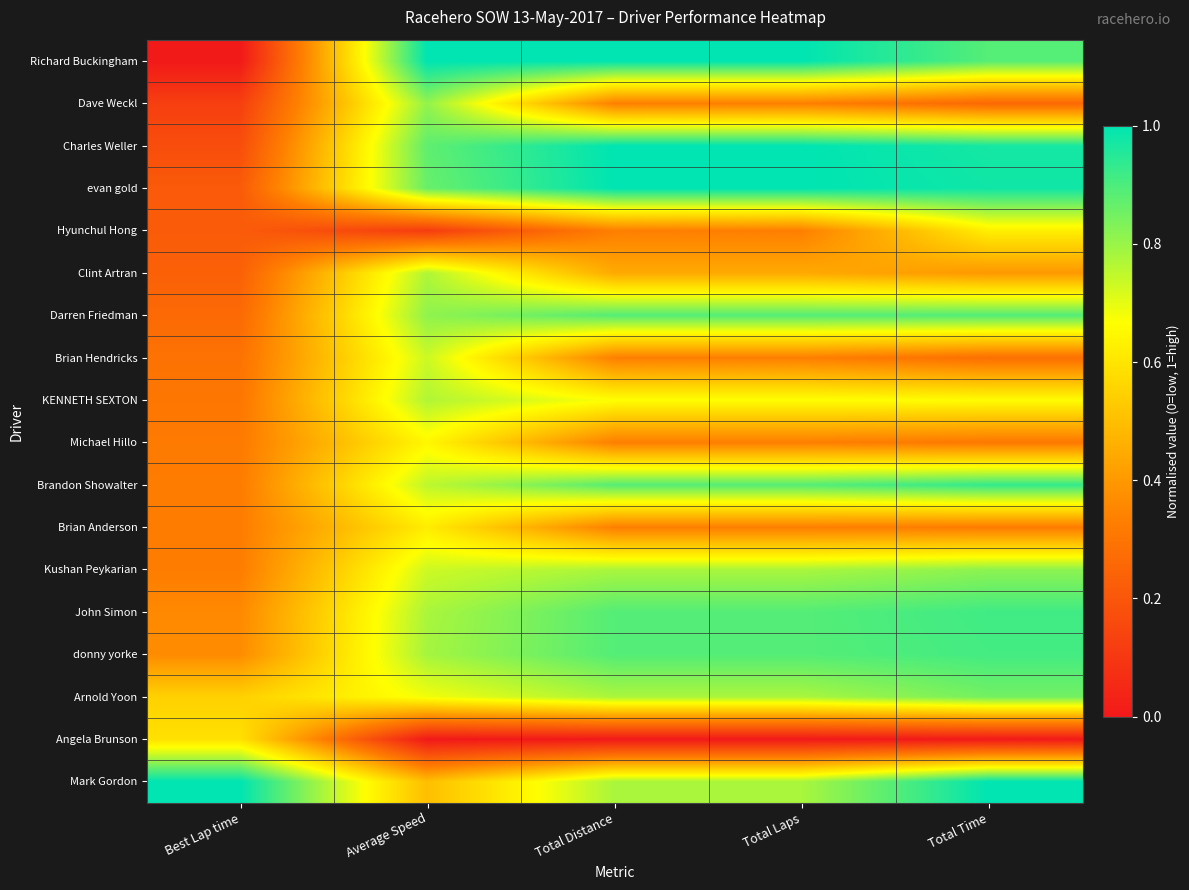

Reading left to right, extract all data points from this chart.

Richard Buckingham: Best Lap time=0.0	Average Speed=1.0	Total Distance=1.0	Total Laps=1.0	Total Time=0.9
Dave Weckl: Best Lap time=0.1	Average Speed=0.8	Total Distance=0.3	Total Laps=0.3	Total Time=0.3
Charles Weller: Best Lap time=0.2	Average Speed=0.9	Total Distance=1.0	Total Laps=1.0	Total Time=1.0
evan gold: Best Lap time=0.2	Average Speed=0.9	Total Distance=1.0	Total Laps=1.0	Total Time=1.0
Hyunchul Hong: Best Lap time=0.2	Average Speed=0.1	Total Distance=0.3	Total Laps=0.3	Total Time=0.6
Clint Artran: Best Lap time=0.2	Average Speed=0.8	Total Distance=0.4	Total Laps=0.4	Total Time=0.4
Darren Friedman: Best Lap time=0.3	Average Speed=0.8	Total Distance=0.9	Total Laps=0.9	Total Time=0.9
Brian Hendricks: Best Lap time=0.3	Average Speed=0.7	Total Distance=0.3	Total Laps=0.3	Total Time=0.3
KENNETH SEXTON: Best Lap time=0.3	Average Speed=0.8	Total Distance=0.7	Total Laps=0.7	Total Time=0.7
Michael Hillo: Best Lap time=0.3	Average Speed=0.6	Total Distance=0.3	Total Laps=0.3	Total Time=0.3
Brandon Showalter: Best Lap time=0.3	Average Speed=0.8	Total Distance=0.9	Total Laps=0.9	Total Time=0.9
Brian Anderson: Best Lap time=0.3	Average Speed=0.6	Total Distance=0.3	Total Laps=0.3	Total Time=0.3
Kushan Peykarian: Best Lap time=0.3	Average Speed=0.7	Total Distance=0.8	Total Laps=0.8	Total Time=0.8
John Simon: Best Lap time=0.4	Average Speed=0.8	Total Distance=0.9	Total Laps=0.9	Total Time=0.9
donny yorke: Best Lap time=0.4	Average Speed=0.8	Total Distance=0.9	Total Laps=0.9	Total Time=0.9
Arnold Yoon: Best Lap time=0.5	Average Speed=0.7	Total Distance=0.8	Total Laps=0.8	Total Time=0.8
Angela Brunson: Best Lap time=0.6	Average Speed=0.0	Total Distance=0.0	Total Laps=0.0	Total Time=0.0
Mark Gordon: Best Lap time=1.0	Average Speed=0.5	Total Distance=0.8	Total Laps=0.8	Total Time=1.0